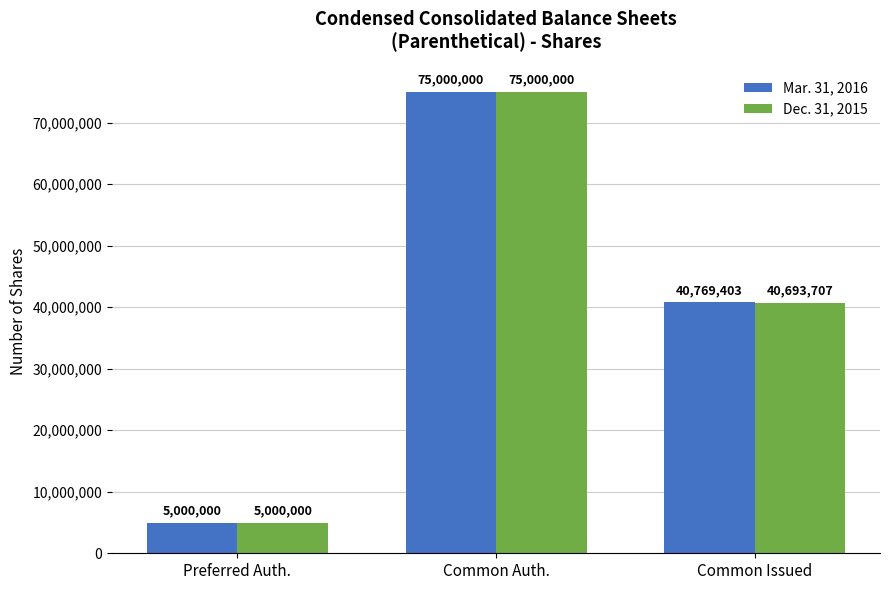

Reading right to left, what are all the values shown in this chart?

Mar. 31, 2016: Common Issued=40769403	Common Auth.=75000000	Preferred Auth.=5000000
Dec. 31, 2015: Common Issued=40693707	Common Auth.=75000000	Preferred Auth.=5000000